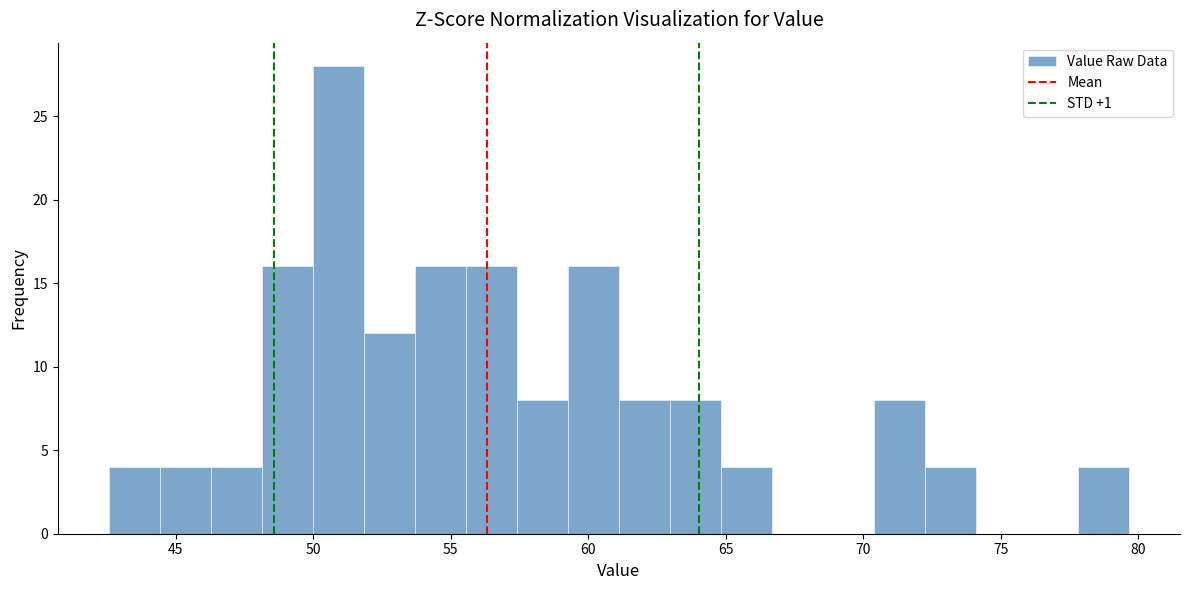

Around what value on the x-axis is the tallest bar? Give the approximate position of its centre, as read against the axis.

51.0